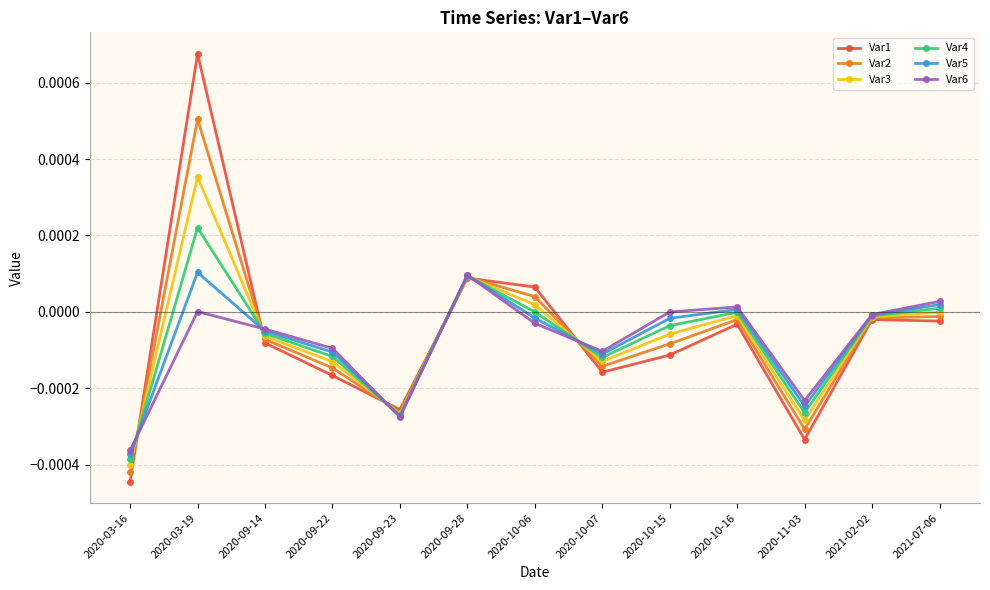

What position from the left is 2020-09-23?

5